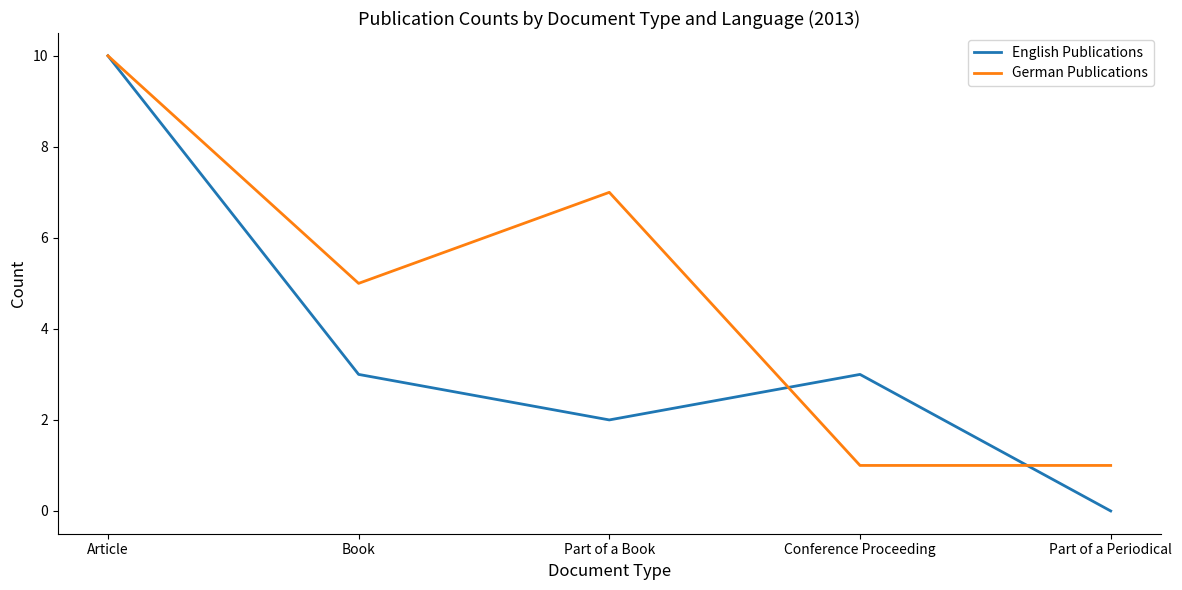

What is the total value across all series at Article?

20